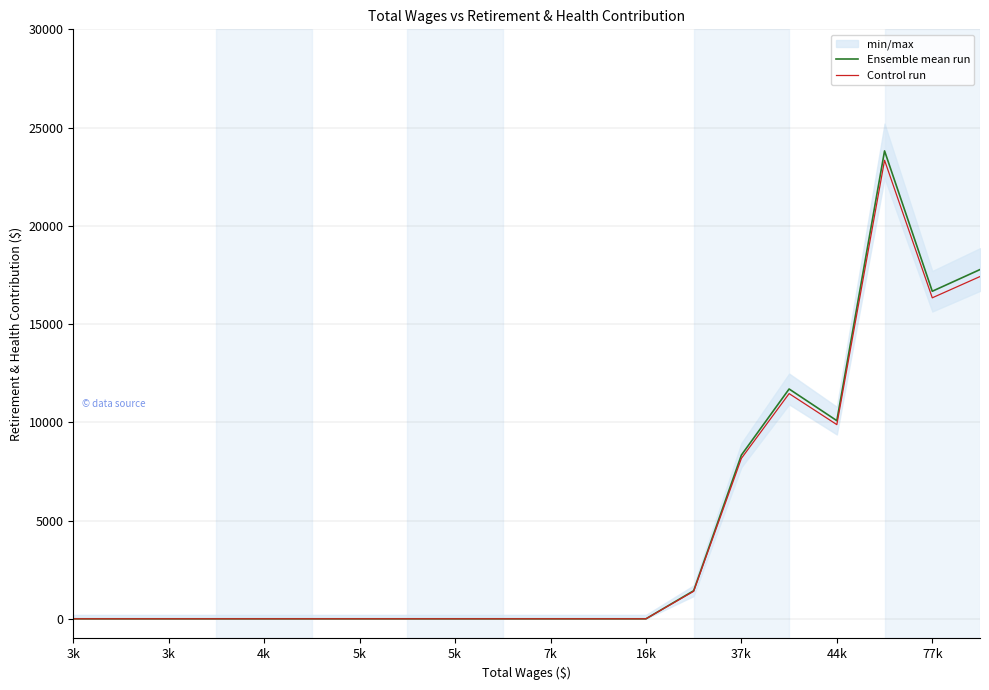

How many values in Ensemble mean run are above zero?

7